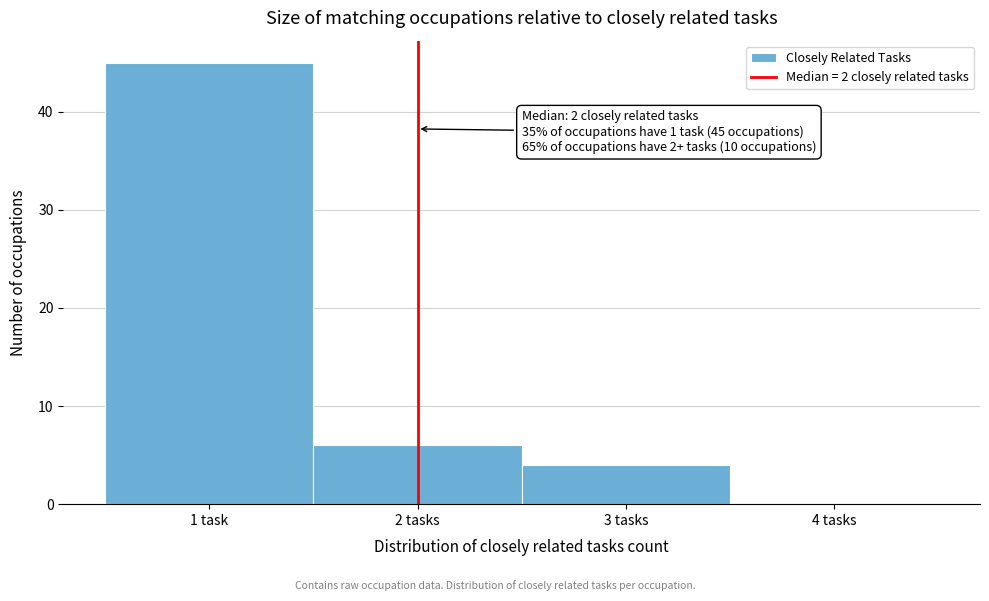

Reading left to right, transcribe all the data shown in this chart.

1 task=45	2 tasks=6	3 tasks=4	4 tasks=0